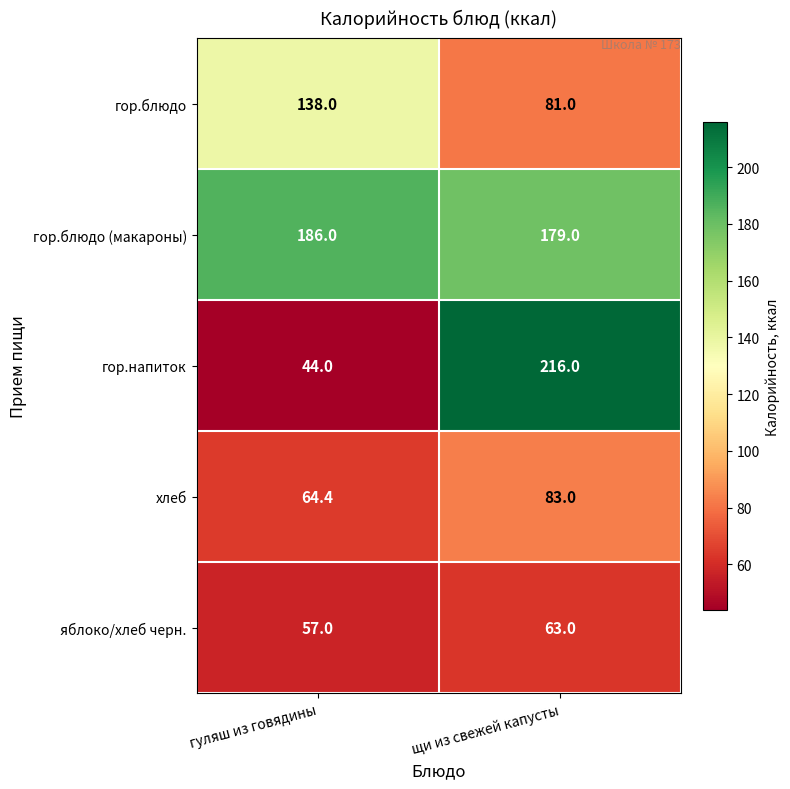

What value does the яблоко/хлеб черн. series have at щи из свежей капусты?

63.0